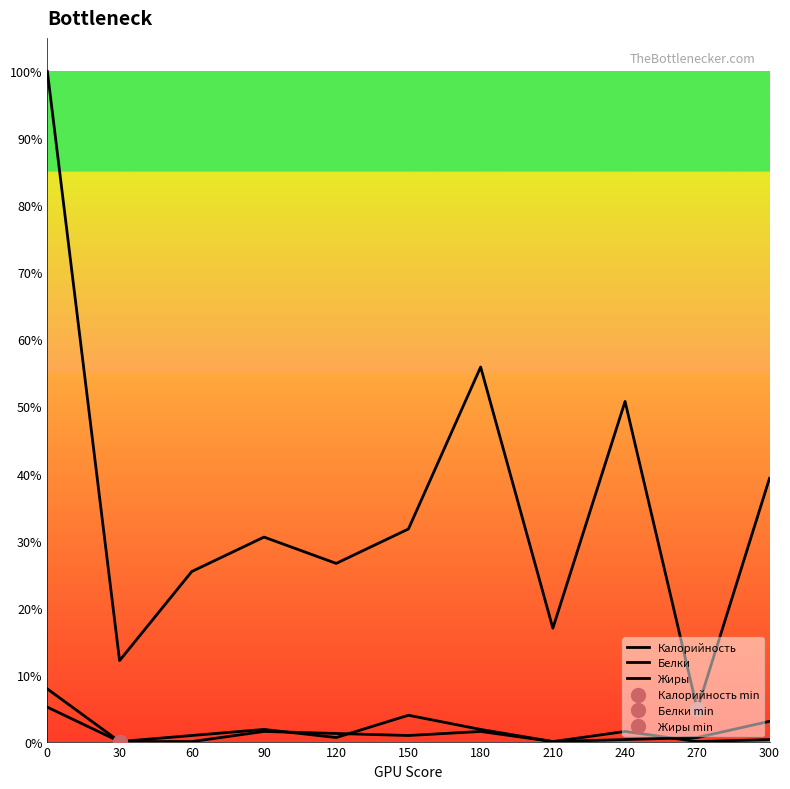

Which series has the widest spread of values?

Калорийность